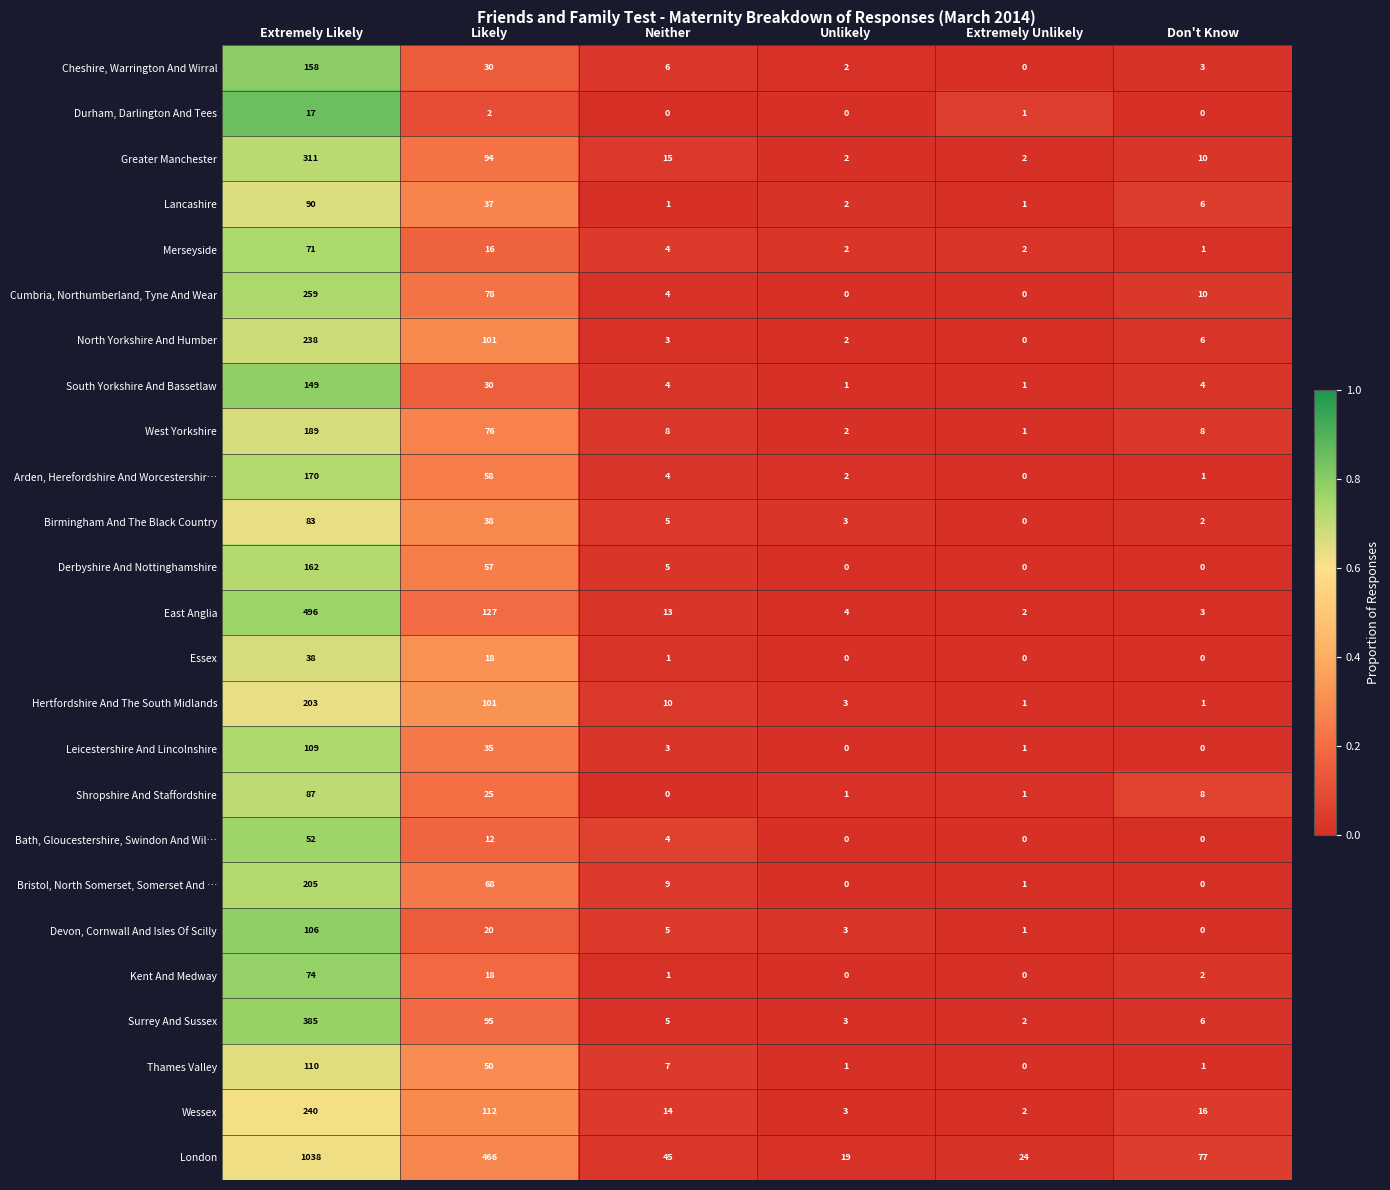

Count the number of data series in this chart.

25